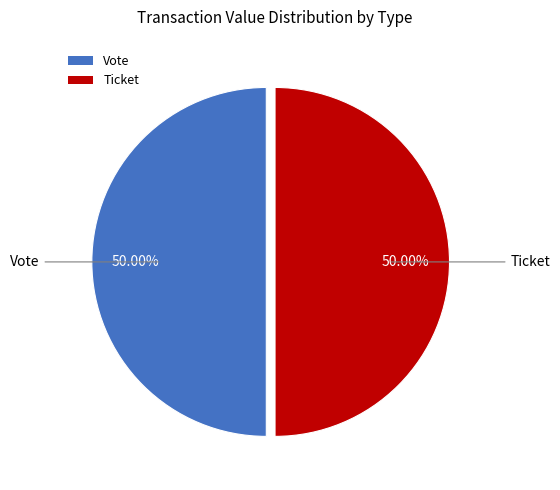

What is the ratio of the value at Ticket to the value at Vote?

1.0